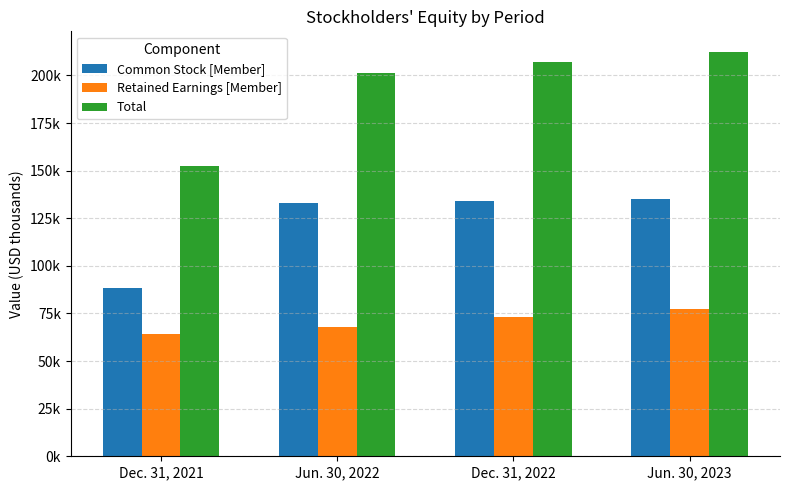

Does the chart contain stacked bars?

No